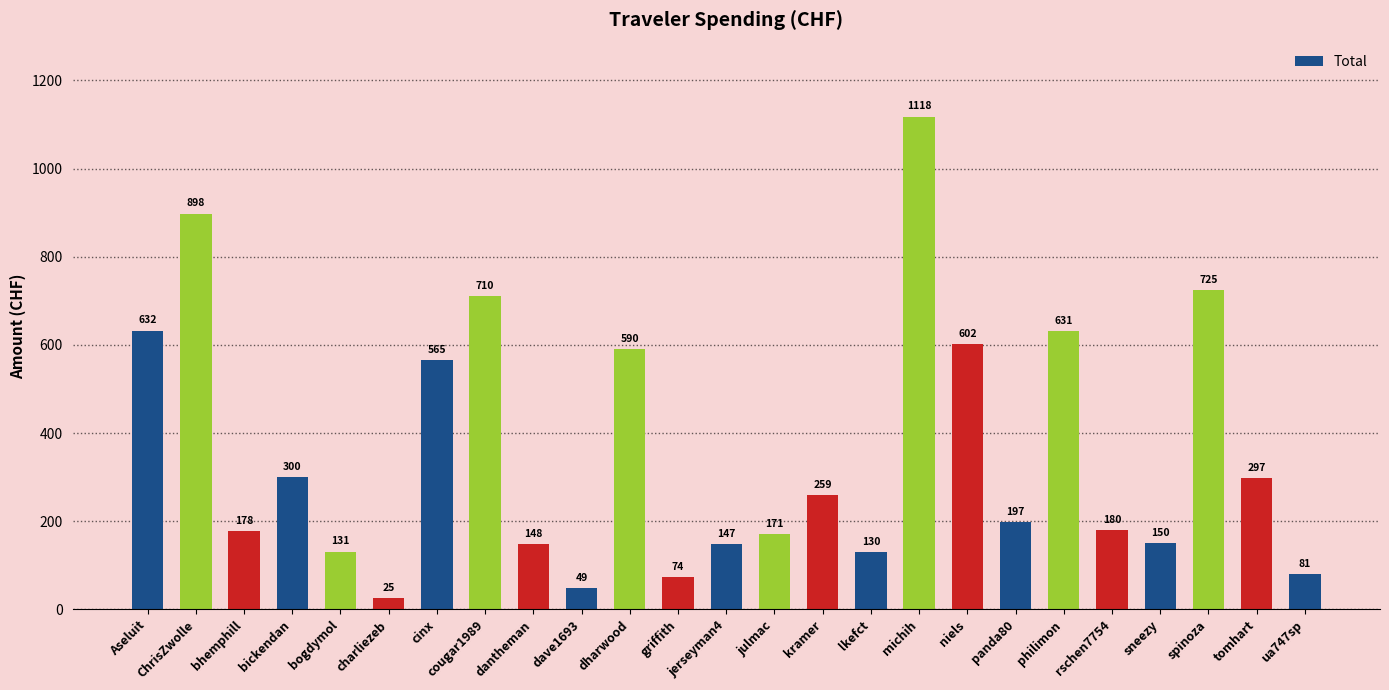

Is it true that the value at bickendan is 299.7?

True